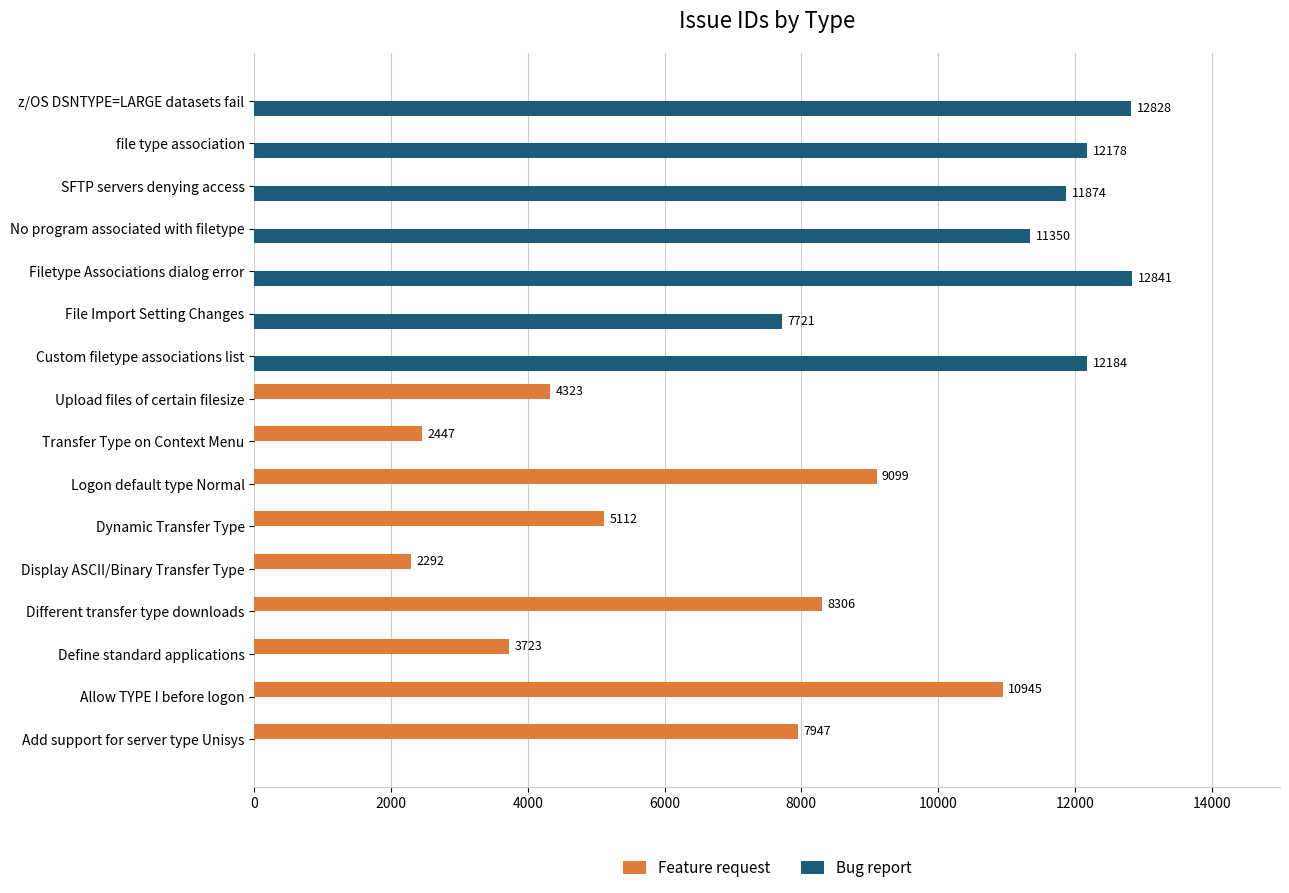

Is it true that Feature request equals -6173 at Custom filetype associations list?

False